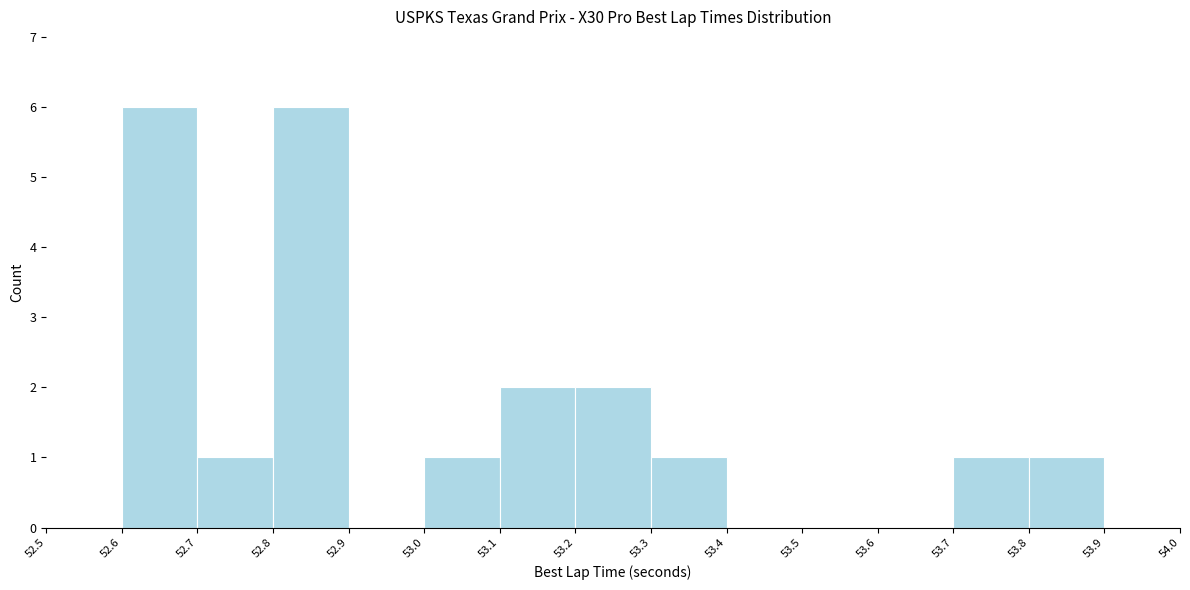

Reading left to right, list every bar in this chart as the range it spans on the x-axis followed by its height. The values are not printed on the chart, so give them approximately, as read against the axis.

52.5 to 52.6: 0
52.6 to 52.7: 6
52.7 to 52.8: 1
52.8 to 52.9: 6
52.9 to 53.0: 0
53.0 to 53.1: 1
53.1 to 53.2: 2
53.2 to 53.3: 2
53.3 to 53.4: 1
53.4 to 53.5: 0
53.5 to 53.6: 0
53.6 to 53.7: 0
53.7 to 53.8: 1
53.8 to 53.9: 1
53.9 to 54.0: 0